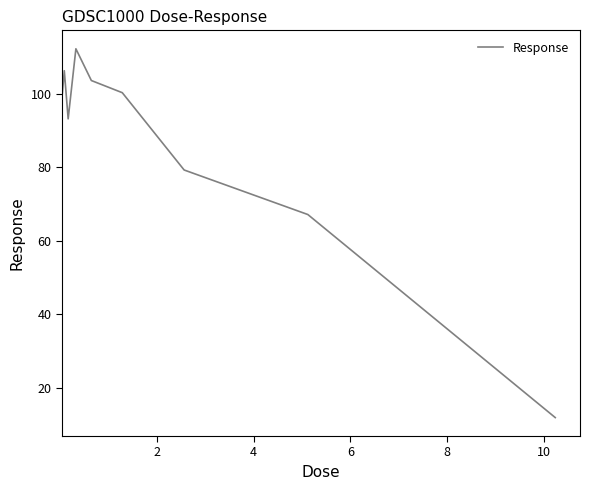

What is the greatest value displayed?

112.3